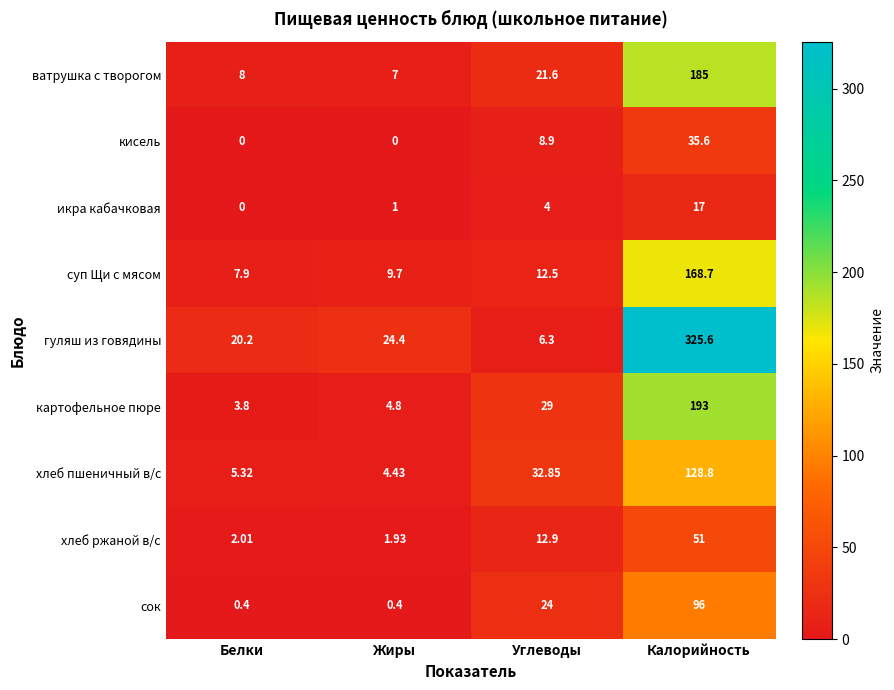

Which category has the lowest value in the икра кабачковая series?

Белки